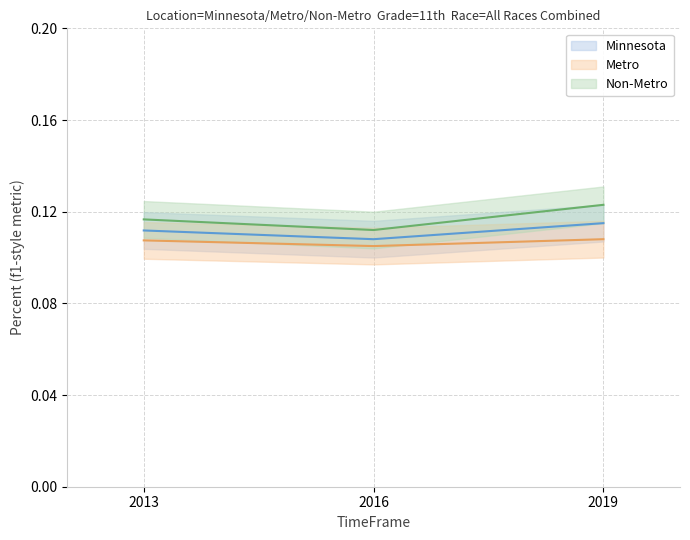

What is the sum of the Metro values at 2019 and 2016?

0.2